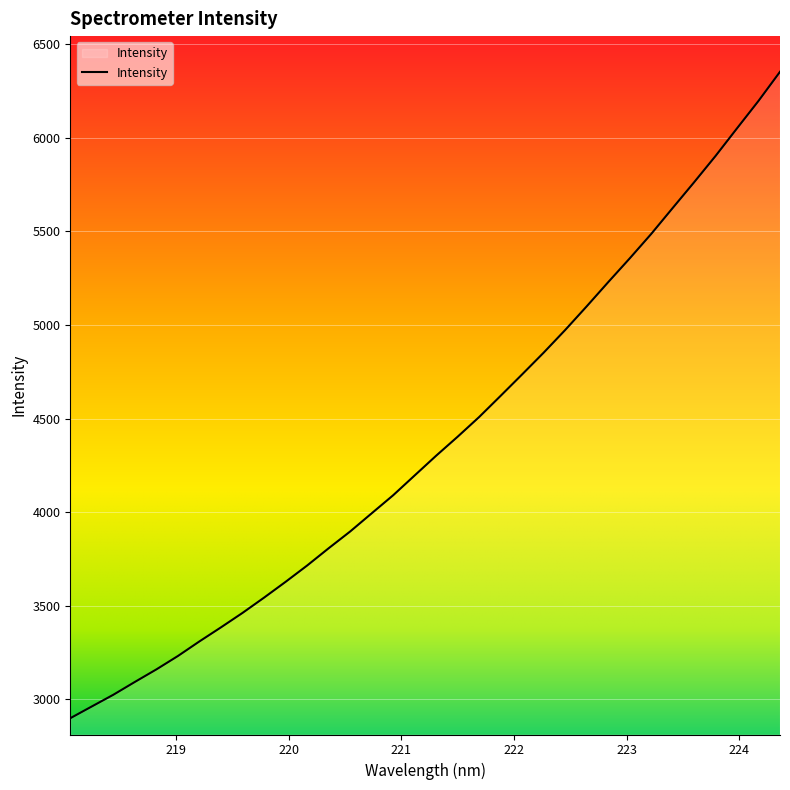

What is the maximum value shown in the chart?

6352.5